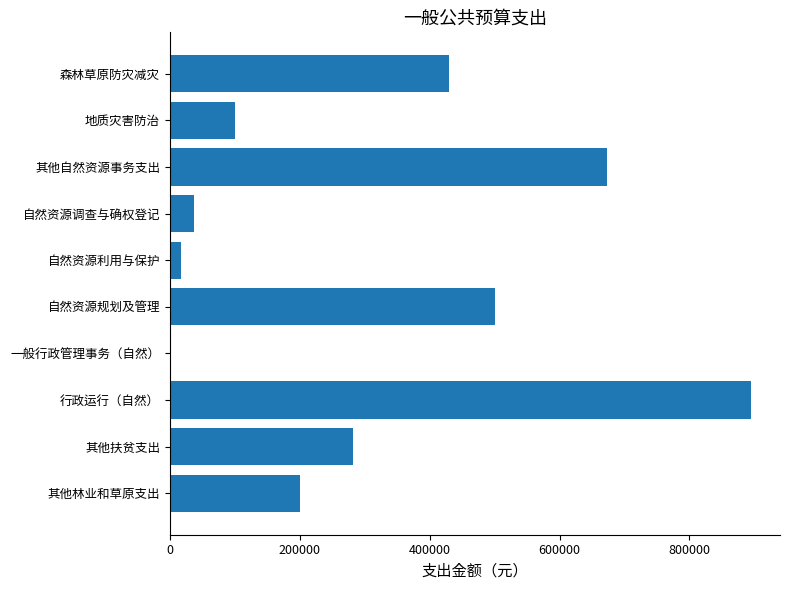

What is the maximum value shown in the chart?

894600